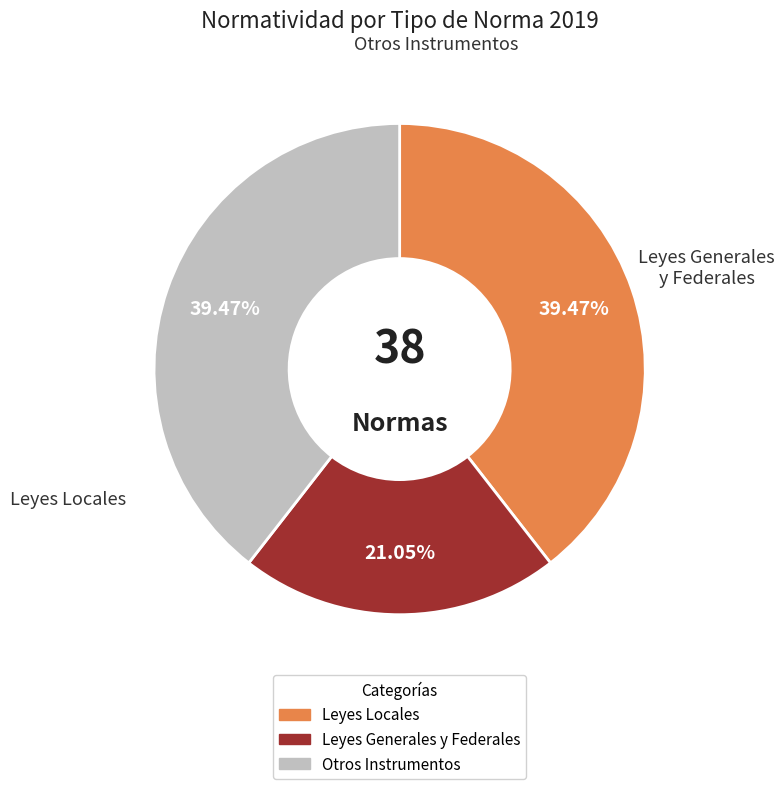

To the nearest percent, what is the average slice percentage?

33%